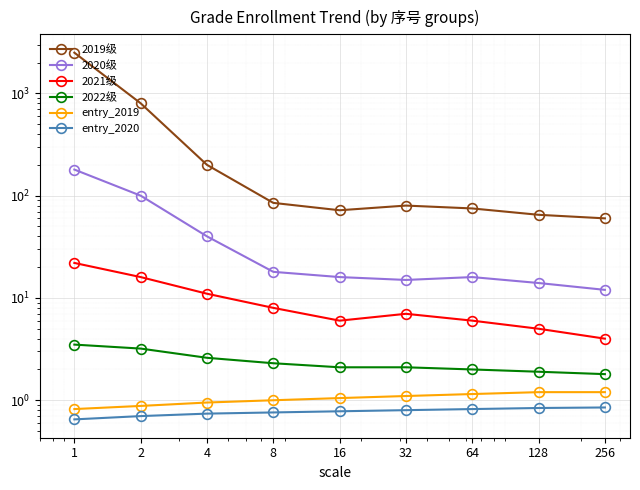

At 128, list the series in order from largest to smallest.

2019级, 2020级, 2021级, 2022级, entry_2019, entry_2020